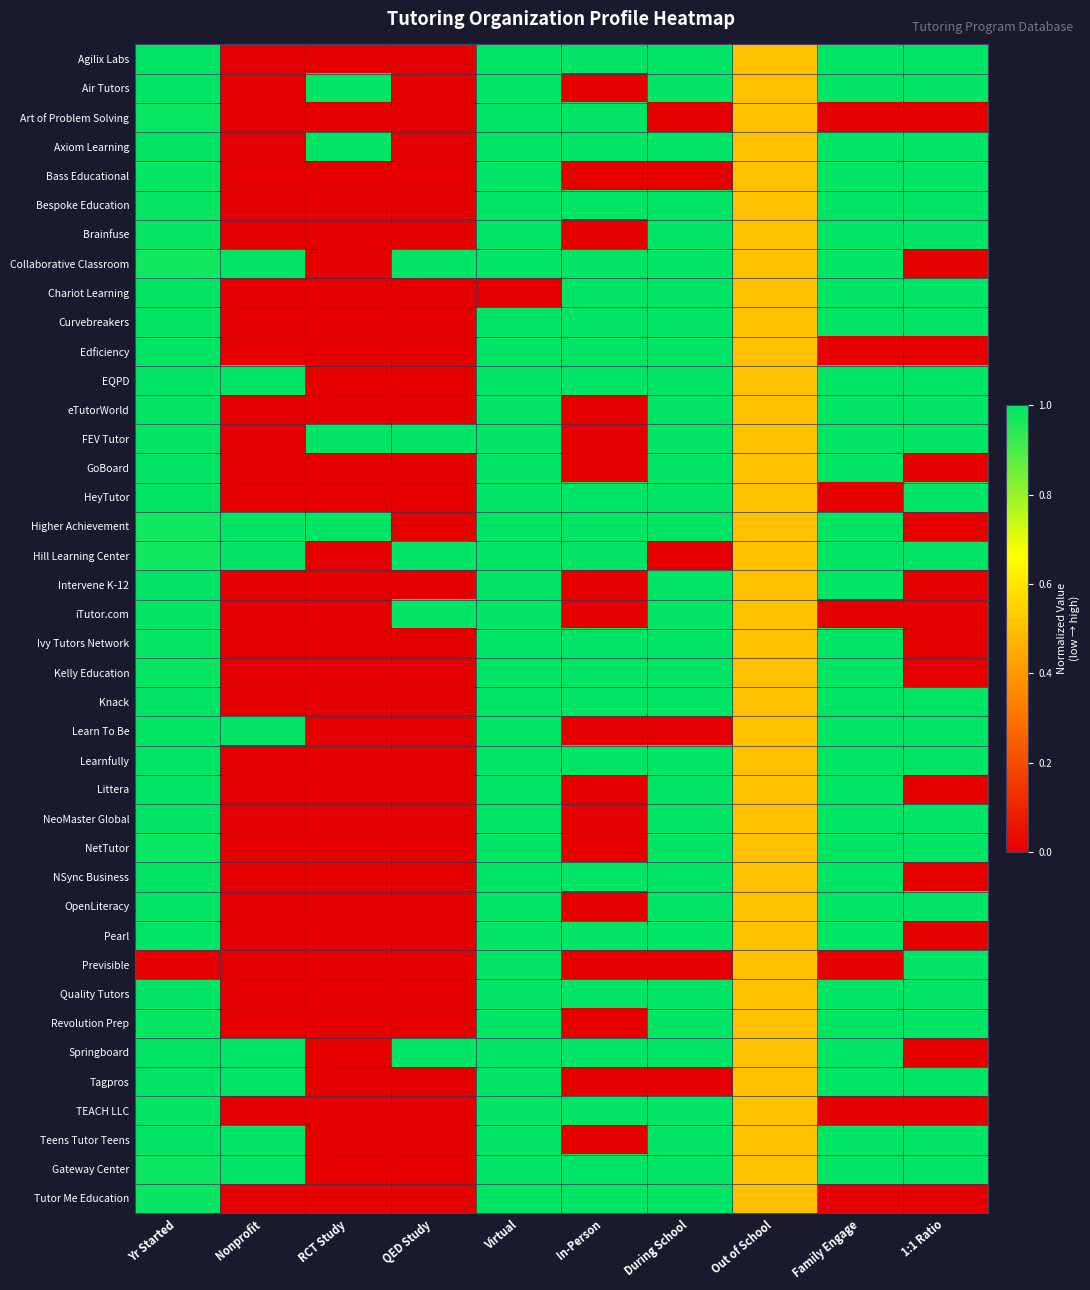

Reading left to right, transcribe all the data shown in this chart.

Agilix Labs: Yr Started=1.0	Nonprofit=0.0	RCT Study=0.0	QED Study=0.0	Virtual=1.0	In-Person=1.0	During School=1.0	Out of School=0.5	Family Engage=1.0	1:1 Ratio=1.0
Air Tutors: Yr Started=1.0	Nonprofit=0.0	RCT Study=1.0	QED Study=0.0	Virtual=1.0	In-Person=0.0	During School=1.0	Out of School=0.5	Family Engage=1.0	1:1 Ratio=1.0
Art of Problem Solving: Yr Started=1.0	Nonprofit=0.0	RCT Study=0.0	QED Study=0.0	Virtual=1.0	In-Person=1.0	During School=0.0	Out of School=0.5	Family Engage=0.0	1:1 Ratio=0.0
Axiom Learning: Yr Started=1.0	Nonprofit=0.0	RCT Study=1.0	QED Study=0.0	Virtual=1.0	In-Person=1.0	During School=1.0	Out of School=0.5	Family Engage=1.0	1:1 Ratio=1.0
Bass Educational: Yr Started=1.0	Nonprofit=0.0	RCT Study=0.0	QED Study=0.0	Virtual=1.0	In-Person=0.0	During School=0.0	Out of School=0.5	Family Engage=1.0	1:1 Ratio=1.0
Bespoke Education: Yr Started=1.0	Nonprofit=0.0	RCT Study=0.0	QED Study=0.0	Virtual=1.0	In-Person=1.0	During School=1.0	Out of School=0.5	Family Engage=1.0	1:1 Ratio=1.0
Brainfuse: Yr Started=1.0	Nonprofit=0.0	RCT Study=0.0	QED Study=0.0	Virtual=1.0	In-Person=0.0	During School=1.0	Out of School=0.5	Family Engage=1.0	1:1 Ratio=1.0
Collaborative Classroom: Yr Started=1.0	Nonprofit=1.0	RCT Study=0.0	QED Study=1.0	Virtual=1.0	In-Person=1.0	During School=1.0	Out of School=0.5	Family Engage=1.0	1:1 Ratio=0.0
Chariot Learning: Yr Started=1.0	Nonprofit=0.0	RCT Study=0.0	QED Study=0.0	Virtual=0.0	In-Person=1.0	During School=1.0	Out of School=0.5	Family Engage=1.0	1:1 Ratio=1.0
Curvebreakers: Yr Started=1.0	Nonprofit=0.0	RCT Study=0.0	QED Study=0.0	Virtual=1.0	In-Person=1.0	During School=1.0	Out of School=0.5	Family Engage=1.0	1:1 Ratio=1.0
Edficiency: Yr Started=1.0	Nonprofit=0.0	RCT Study=0.0	QED Study=0.0	Virtual=1.0	In-Person=1.0	During School=1.0	Out of School=0.5	Family Engage=0.0	1:1 Ratio=0.0
EQPD: Yr Started=1.0	Nonprofit=1.0	RCT Study=0.0	QED Study=0.0	Virtual=1.0	In-Person=1.0	During School=1.0	Out of School=0.5	Family Engage=1.0	1:1 Ratio=1.0
eTutorWorld: Yr Started=1.0	Nonprofit=0.0	RCT Study=0.0	QED Study=0.0	Virtual=1.0	In-Person=0.0	During School=1.0	Out of School=0.5	Family Engage=1.0	1:1 Ratio=1.0
FEV Tutor: Yr Started=1.0	Nonprofit=0.0	RCT Study=1.0	QED Study=1.0	Virtual=1.0	In-Person=0.0	During School=1.0	Out of School=0.5	Family Engage=1.0	1:1 Ratio=1.0
GoBoard: Yr Started=1.0	Nonprofit=0.0	RCT Study=0.0	QED Study=0.0	Virtual=1.0	In-Person=0.0	During School=1.0	Out of School=0.5	Family Engage=1.0	1:1 Ratio=0.0
HeyTutor: Yr Started=1.0	Nonprofit=0.0	RCT Study=0.0	QED Study=0.0	Virtual=1.0	In-Person=1.0	During School=1.0	Out of School=0.5	Family Engage=0.0	1:1 Ratio=1.0
Higher Achievement: Yr Started=1.0	Nonprofit=1.0	RCT Study=1.0	QED Study=0.0	Virtual=1.0	In-Person=1.0	During School=1.0	Out of School=0.5	Family Engage=1.0	1:1 Ratio=0.0
Hill Learning Center: Yr Started=1.0	Nonprofit=1.0	RCT Study=0.0	QED Study=1.0	Virtual=1.0	In-Person=1.0	During School=0.0	Out of School=0.5	Family Engage=1.0	1:1 Ratio=1.0
Intervene K-12: Yr Started=1.0	Nonprofit=0.0	RCT Study=0.0	QED Study=0.0	Virtual=1.0	In-Person=0.0	During School=1.0	Out of School=0.5	Family Engage=1.0	1:1 Ratio=0.0
iTutor.com: Yr Started=1.0	Nonprofit=0.0	RCT Study=0.0	QED Study=1.0	Virtual=1.0	In-Person=0.0	During School=1.0	Out of School=0.5	Family Engage=0.0	1:1 Ratio=0.0
Ivy Tutors Network: Yr Started=1.0	Nonprofit=0.0	RCT Study=0.0	QED Study=0.0	Virtual=1.0	In-Person=1.0	During School=1.0	Out of School=0.5	Family Engage=1.0	1:1 Ratio=0.0
Kelly Education: Yr Started=1.0	Nonprofit=0.0	RCT Study=0.0	QED Study=0.0	Virtual=1.0	In-Person=1.0	During School=1.0	Out of School=0.5	Family Engage=1.0	1:1 Ratio=0.0
Knack: Yr Started=1.0	Nonprofit=0.0	RCT Study=0.0	QED Study=0.0	Virtual=1.0	In-Person=1.0	During School=1.0	Out of School=0.5	Family Engage=1.0	1:1 Ratio=1.0
Learn To Be: Yr Started=1.0	Nonprofit=1.0	RCT Study=0.0	QED Study=0.0	Virtual=1.0	In-Person=0.0	During School=0.0	Out of School=0.5	Family Engage=1.0	1:1 Ratio=1.0
Learnfully: Yr Started=1.0	Nonprofit=0.0	RCT Study=0.0	QED Study=0.0	Virtual=1.0	In-Person=1.0	During School=1.0	Out of School=0.5	Family Engage=1.0	1:1 Ratio=1.0
Littera: Yr Started=1.0	Nonprofit=0.0	RCT Study=0.0	QED Study=0.0	Virtual=1.0	In-Person=0.0	During School=1.0	Out of School=0.5	Family Engage=1.0	1:1 Ratio=0.0
NeoMaster Global: Yr Started=1.0	Nonprofit=0.0	RCT Study=0.0	QED Study=0.0	Virtual=1.0	In-Person=0.0	During School=1.0	Out of School=0.5	Family Engage=1.0	1:1 Ratio=1.0
NetTutor: Yr Started=1.0	Nonprofit=0.0	RCT Study=0.0	QED Study=0.0	Virtual=1.0	In-Person=0.0	During School=1.0	Out of School=0.5	Family Engage=1.0	1:1 Ratio=1.0
NSync Business: Yr Started=1.0	Nonprofit=0.0	RCT Study=0.0	QED Study=0.0	Virtual=1.0	In-Person=1.0	During School=1.0	Out of School=0.5	Family Engage=1.0	1:1 Ratio=0.0
OpenLiteracy: Yr Started=1.0	Nonprofit=0.0	RCT Study=0.0	QED Study=0.0	Virtual=1.0	In-Person=0.0	During School=1.0	Out of School=0.5	Family Engage=1.0	1:1 Ratio=1.0
Pearl: Yr Started=1.0	Nonprofit=0.0	RCT Study=0.0	QED Study=0.0	Virtual=1.0	In-Person=1.0	During School=1.0	Out of School=0.5	Family Engage=1.0	1:1 Ratio=0.0
Previsible: Yr Started=0.0	Nonprofit=0.0	RCT Study=0.0	QED Study=0.0	Virtual=1.0	In-Person=0.0	During School=0.0	Out of School=0.5	Family Engage=0.0	1:1 Ratio=1.0
Quality Tutors: Yr Started=1.0	Nonprofit=0.0	RCT Study=0.0	QED Study=0.0	Virtual=1.0	In-Person=1.0	During School=1.0	Out of School=0.5	Family Engage=1.0	1:1 Ratio=1.0
Revolution Prep: Yr Started=1.0	Nonprofit=0.0	RCT Study=0.0	QED Study=0.0	Virtual=1.0	In-Person=0.0	During School=1.0	Out of School=0.5	Family Engage=1.0	1:1 Ratio=1.0
Springboard: Yr Started=1.0	Nonprofit=1.0	RCT Study=0.0	QED Study=1.0	Virtual=1.0	In-Person=1.0	During School=1.0	Out of School=0.5	Family Engage=1.0	1:1 Ratio=0.0
Tagpros: Yr Started=1.0	Nonprofit=1.0	RCT Study=0.0	QED Study=0.0	Virtual=1.0	In-Person=0.0	During School=0.0	Out of School=0.5	Family Engage=1.0	1:1 Ratio=1.0
TEACH LLC: Yr Started=1.0	Nonprofit=0.0	RCT Study=0.0	QED Study=0.0	Virtual=1.0	In-Person=1.0	During School=1.0	Out of School=0.5	Family Engage=0.0	1:1 Ratio=0.0
Teens Tutor Teens: Yr Started=1.0	Nonprofit=1.0	RCT Study=0.0	QED Study=0.0	Virtual=1.0	In-Person=0.0	During School=1.0	Out of School=0.5	Family Engage=1.0	1:1 Ratio=1.0
Gateway Center: Yr Started=1.0	Nonprofit=1.0	RCT Study=0.0	QED Study=0.0	Virtual=1.0	In-Person=1.0	During School=1.0	Out of School=0.5	Family Engage=1.0	1:1 Ratio=1.0
Tutor Me Education: Yr Started=1.0	Nonprofit=0.0	RCT Study=0.0	QED Study=0.0	Virtual=1.0	In-Person=1.0	During School=1.0	Out of School=0.5	Family Engage=0.0	1:1 Ratio=0.0